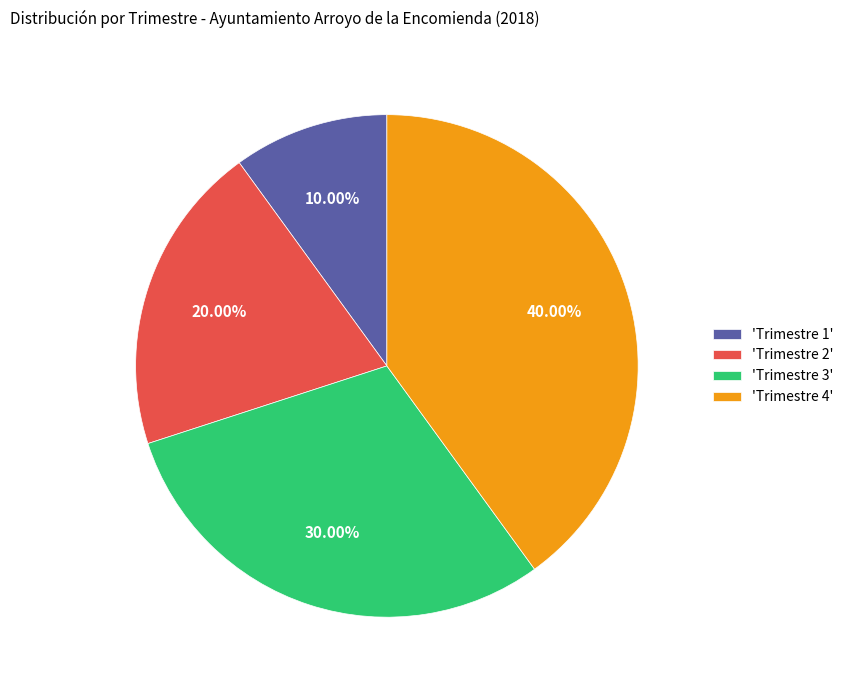

Between 'Trimestre 2' and 'Trimestre 4', which is larger?

'Trimestre 4'